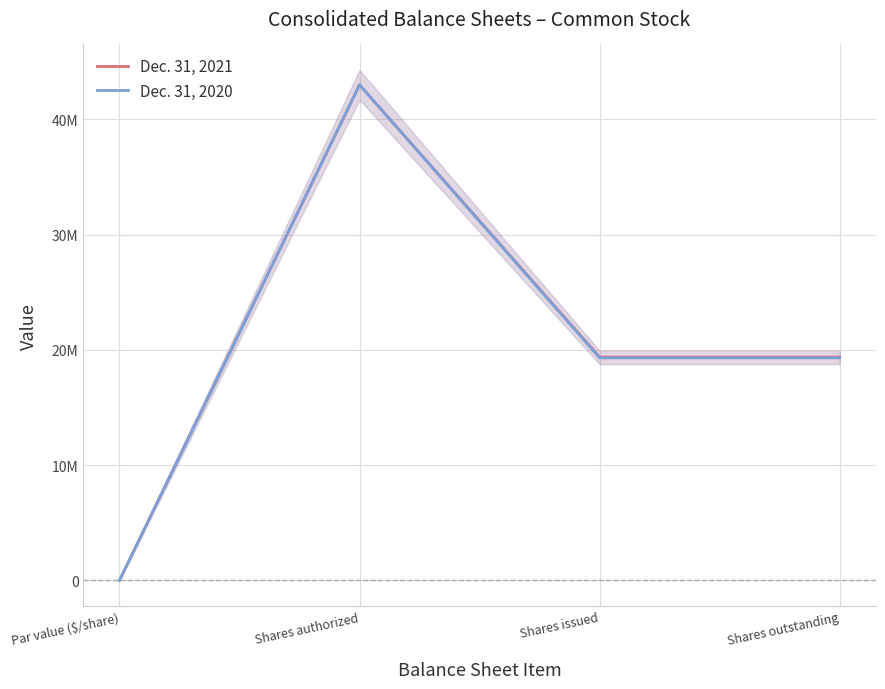

Reading left to right, list all the values displayed in this chart.

Dec. 31, 2021: Par value ($/share)=0	Shares authorized=43000000	Shares issued=19383288	Shares outstanding=19383288
Dec. 31, 2020: Par value ($/share)=0	Shares authorized=43000000	Shares issued=19311528	Shares outstanding=19311528